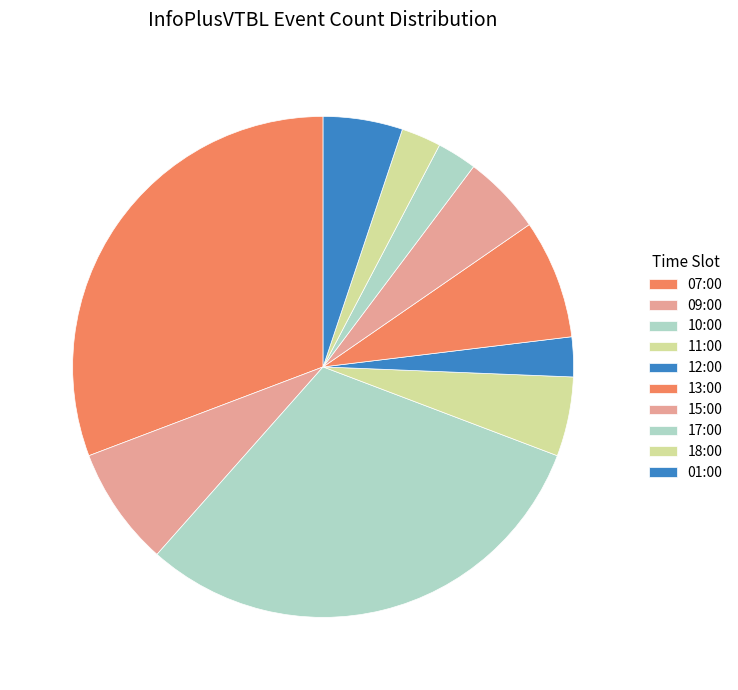

Is the sum of 07:00 and 12:00 greater than half?

No